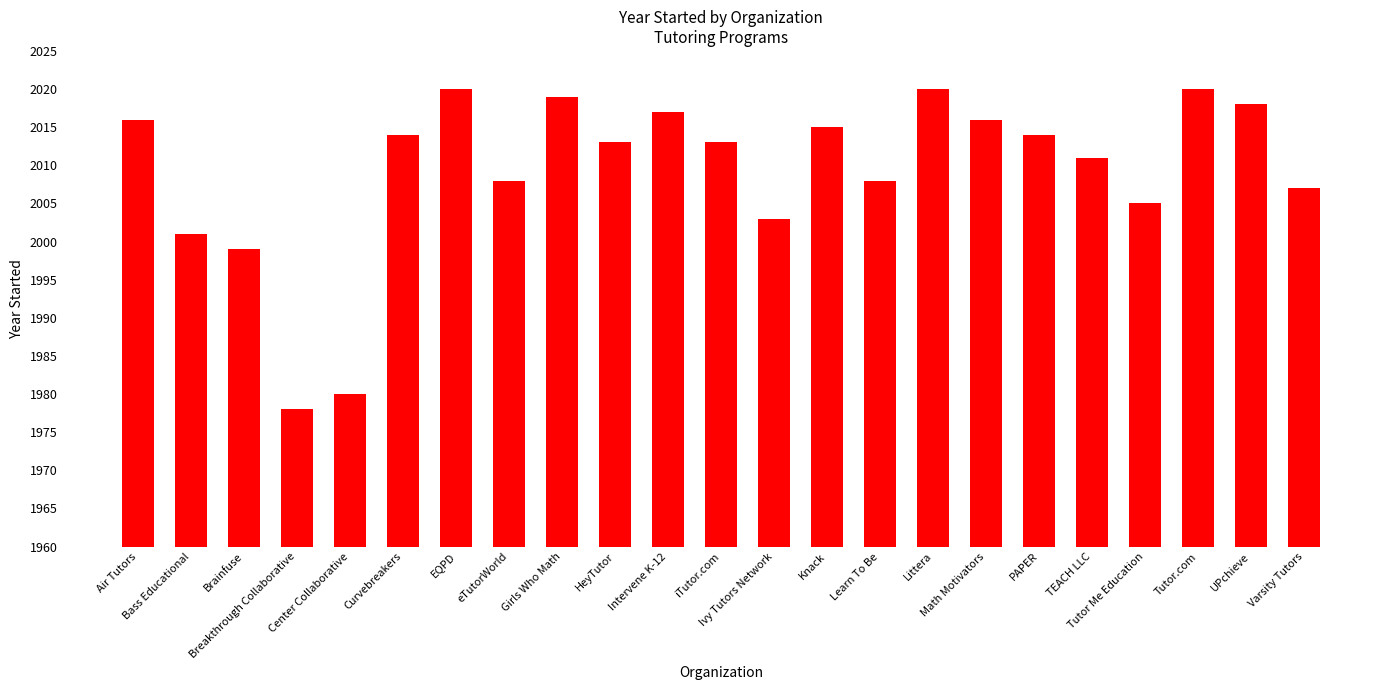

What is the minimum value shown in the chart?

1978